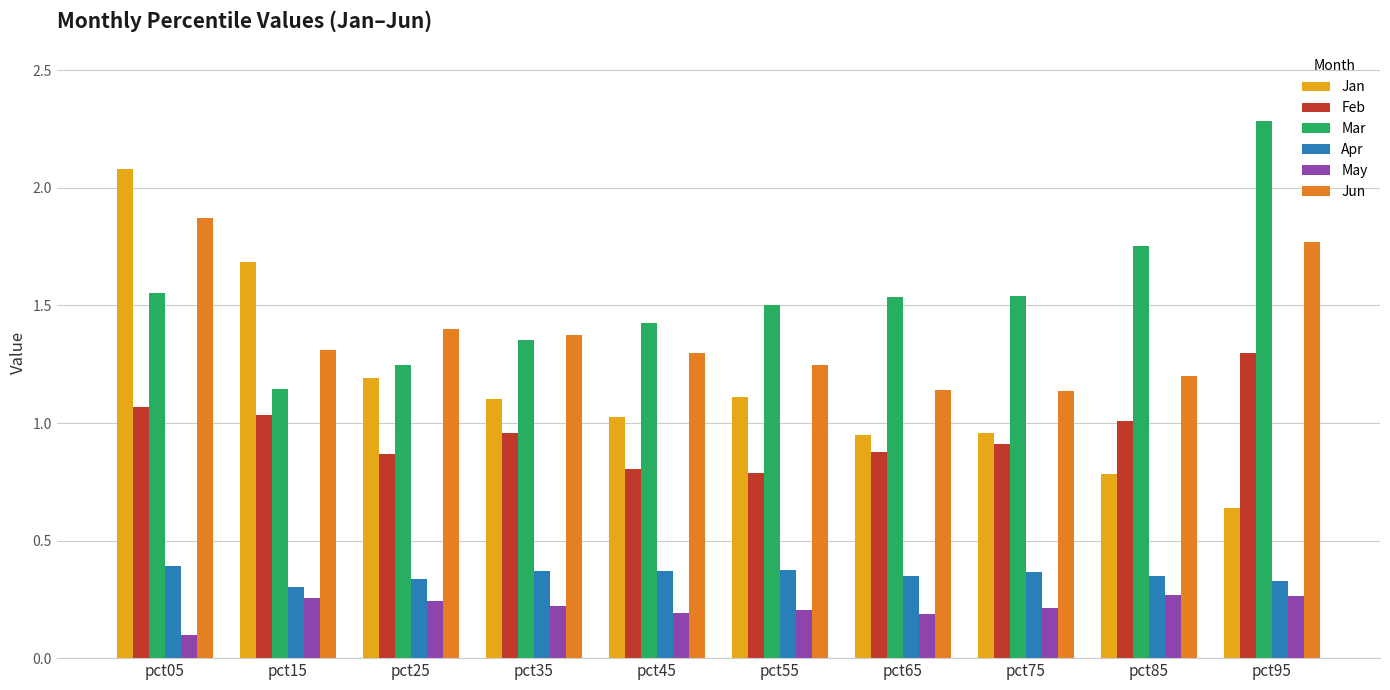

At which category is the sum across all series the highest?

pct05